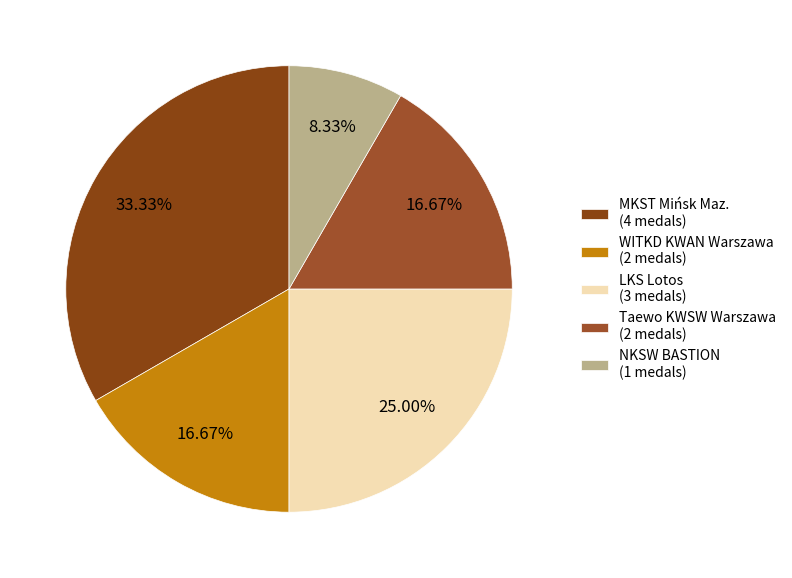

Which slice is the smallest?

NKSW BASTION